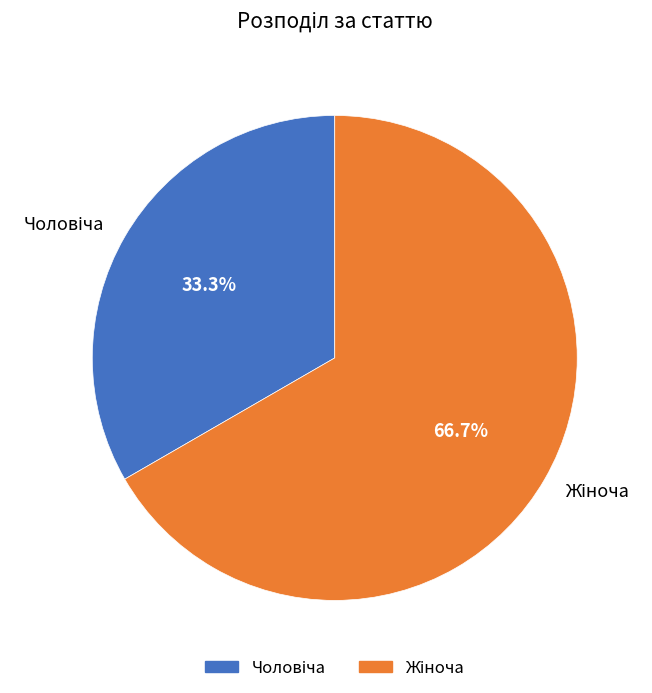

Is there any slice that represents more than half of the pie?

Yes